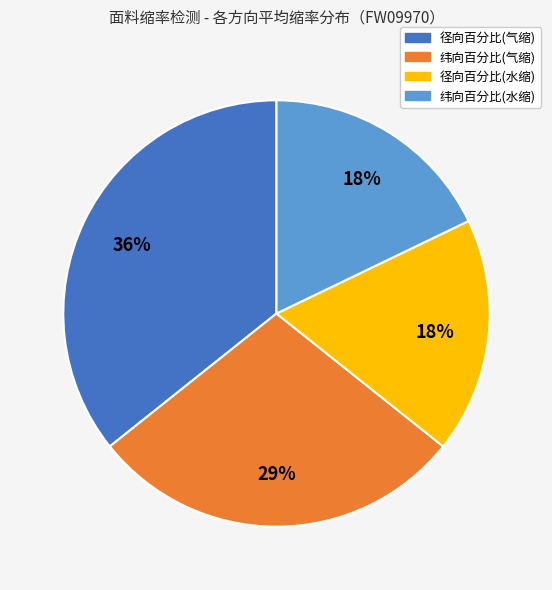

To the nearest percent, what portion does 纬向百分比(水缩) represent?

18%